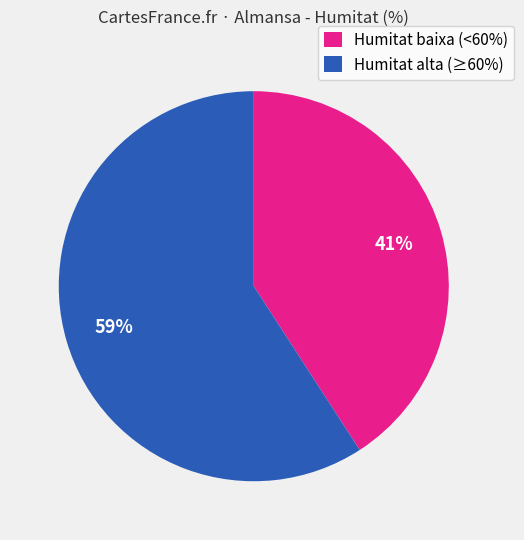

Between Humitat alta (≥60%) and Humitat baixa (<60%), which is larger?

Humitat alta (≥60%)